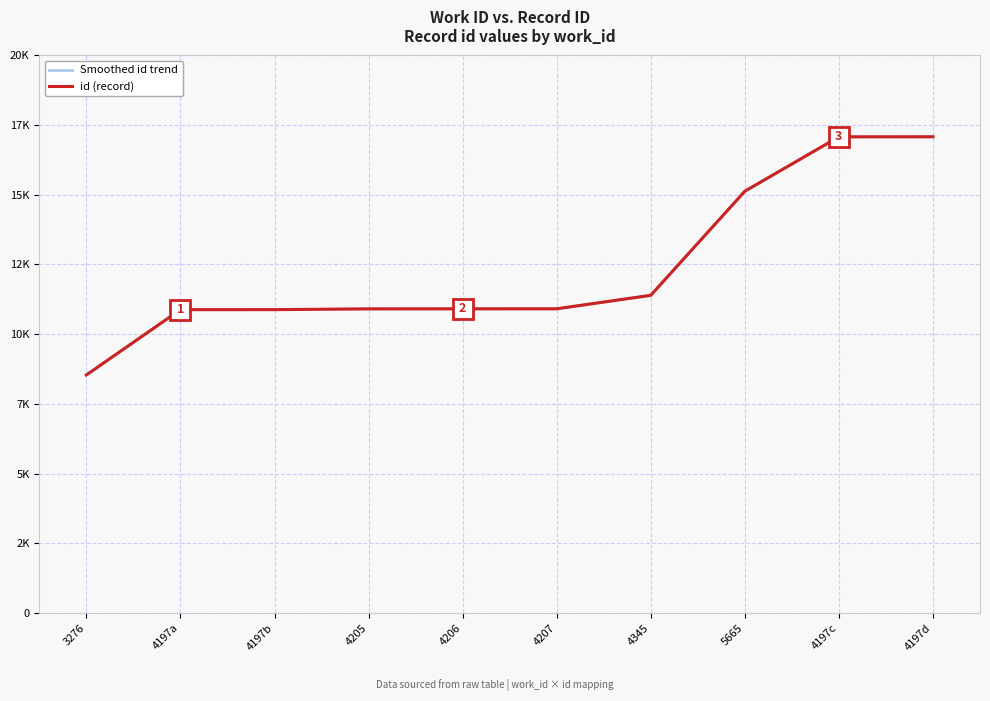

Is the value of Smoothed id trend at 4206 greater than the value of id (record) at 4207?

No